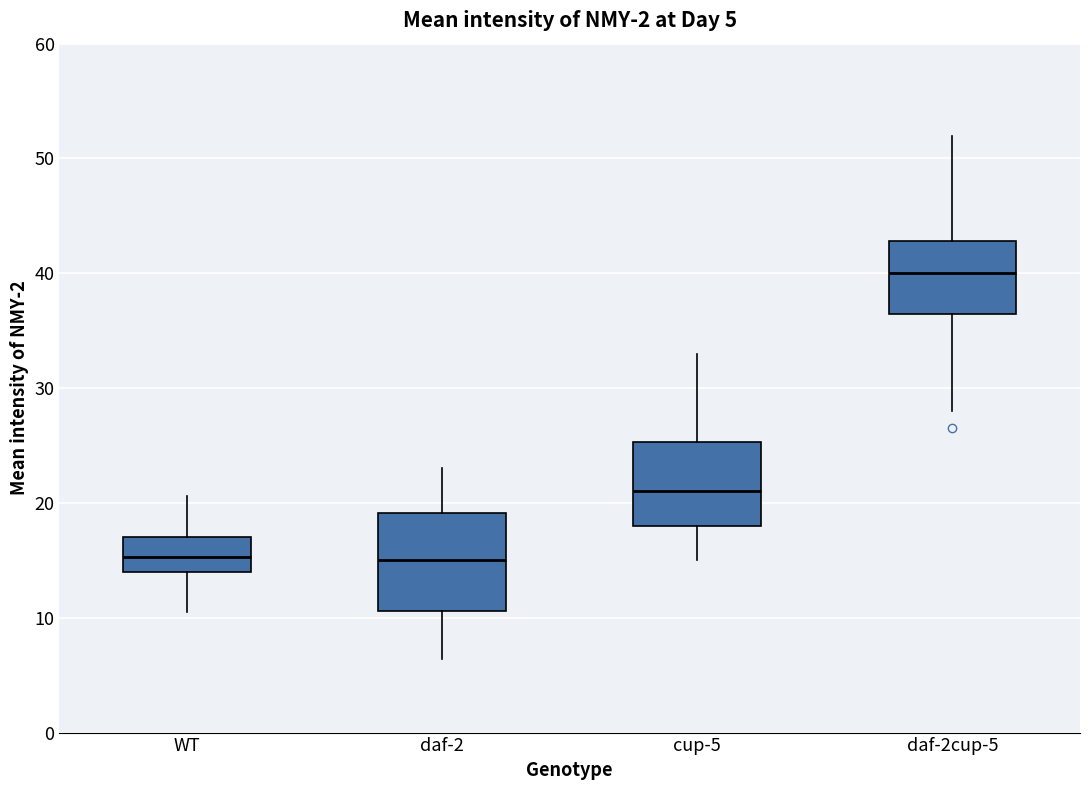

Comparing the boxes themselves (not the whiskers), which one is the tallest?

daf-2